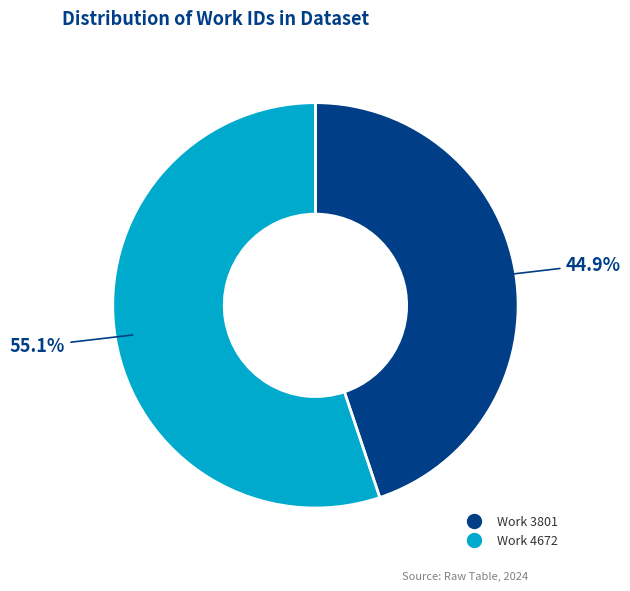

What is the majority slice?

Work 4672